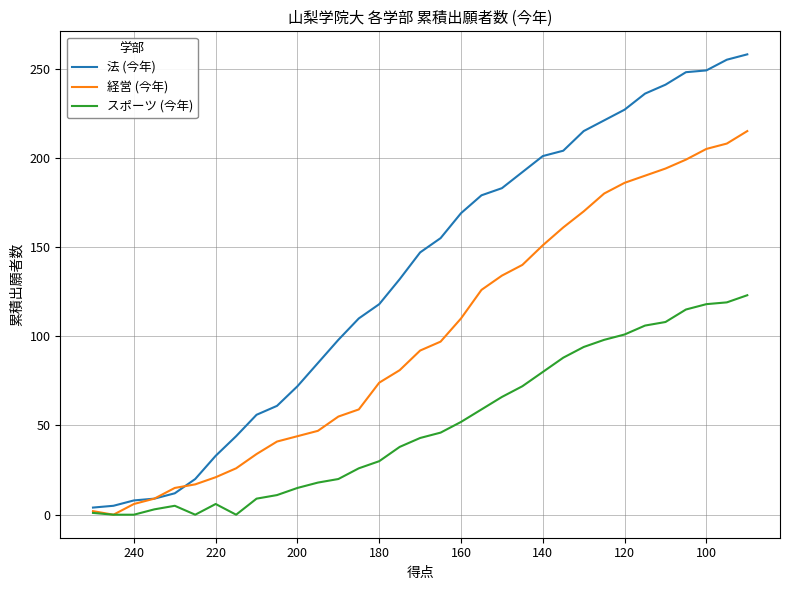

In スポーツ (今年), how many points are higher than both neighbors (excluding endpoints)?

2